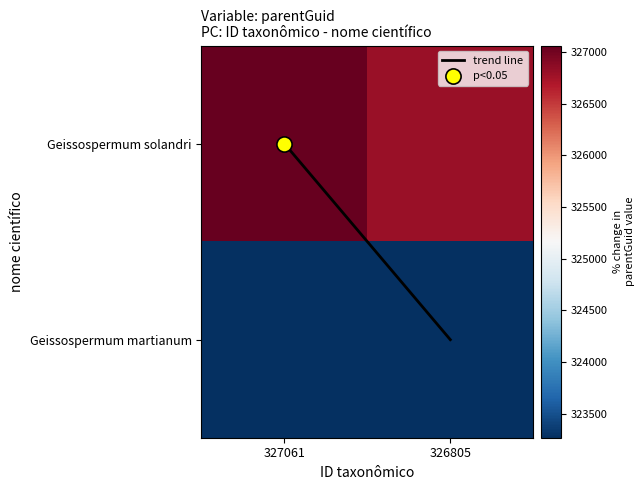

What is the greatest value displayed?

327061